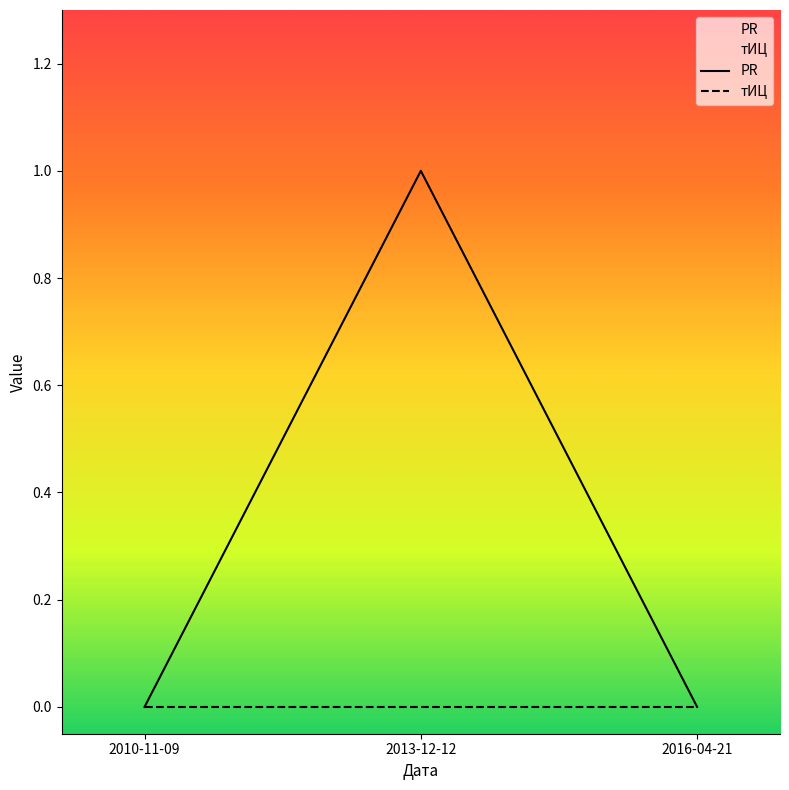

Which series has the largest range (max minus min)?

PR